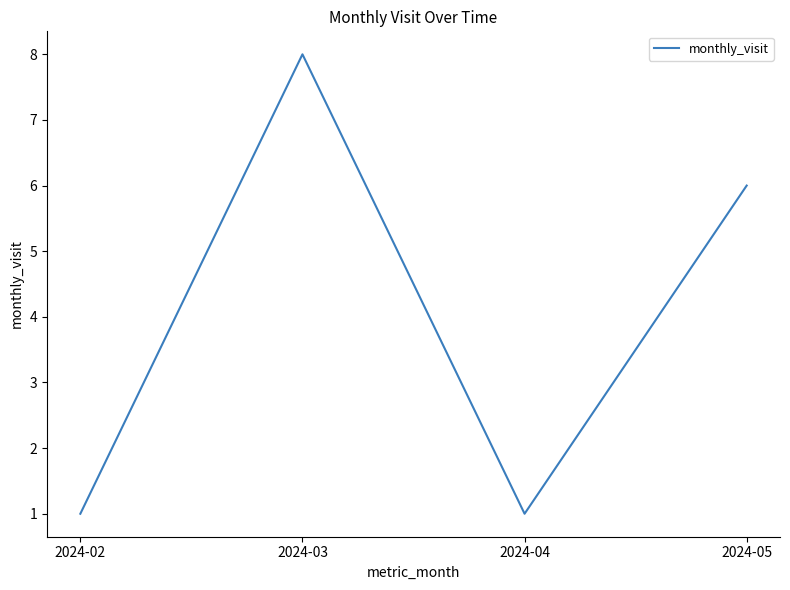

The value at 2024-05 is 6. True or false?

True